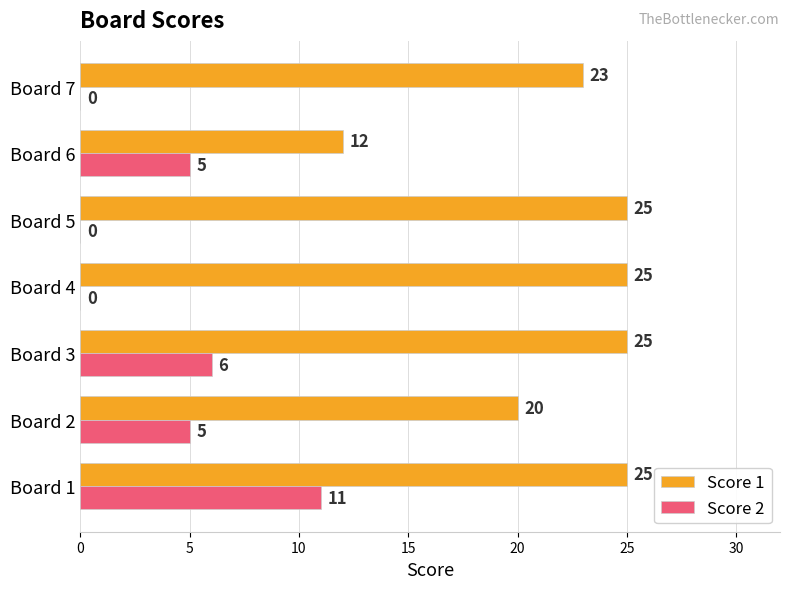

What is the maximum value shown in the chart?

25